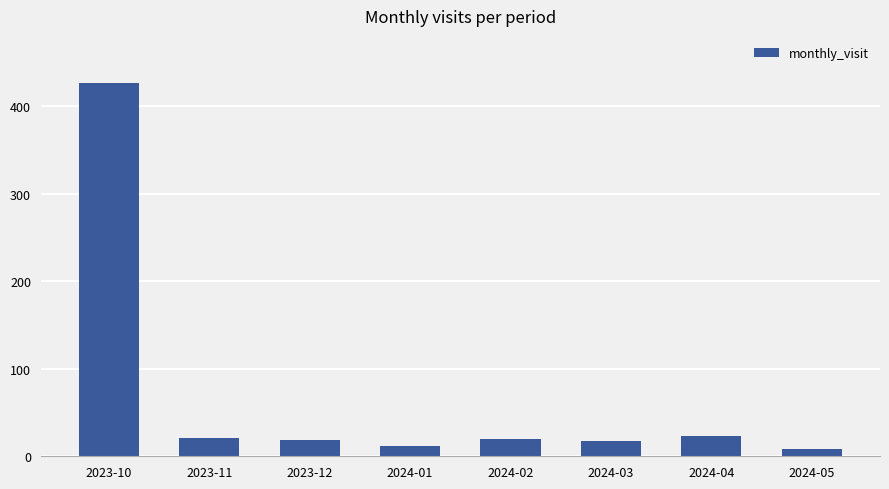

What is the maximum value shown in the chart?

426